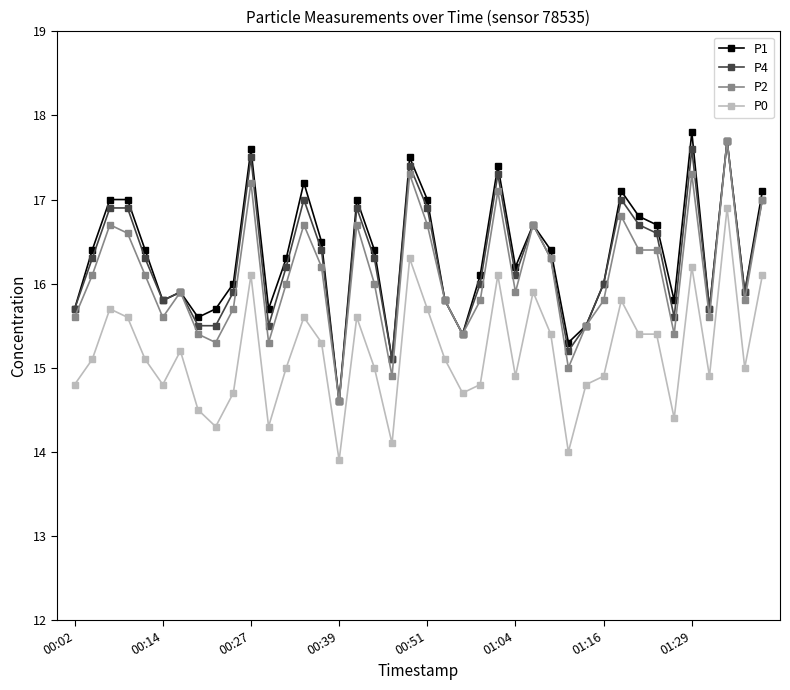

What is the average value of the P2 series?

16.1